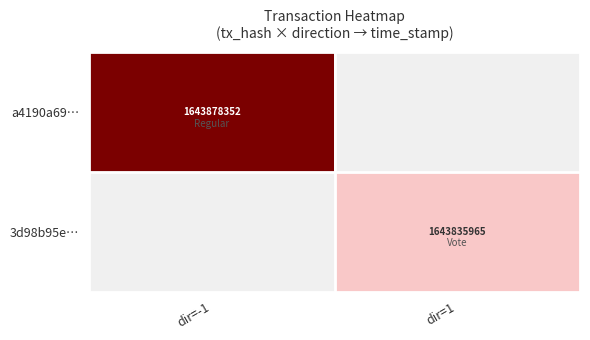

Is the value of a4190a69… at dir=-1 greater than the value of 3d98b95e… at dir=1?

Yes